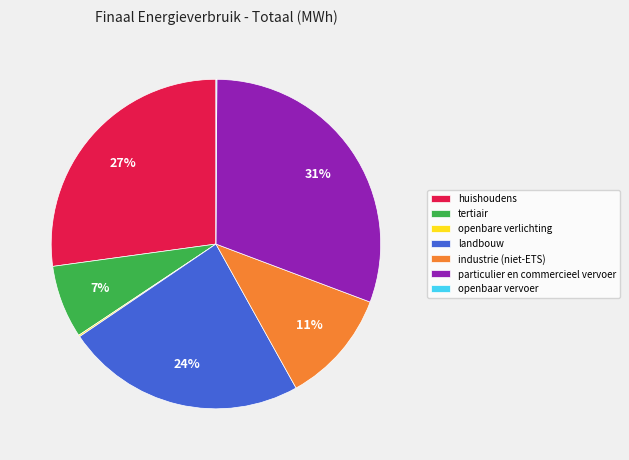

To the nearest percent, what percentage of the pie is tertiair?

7%